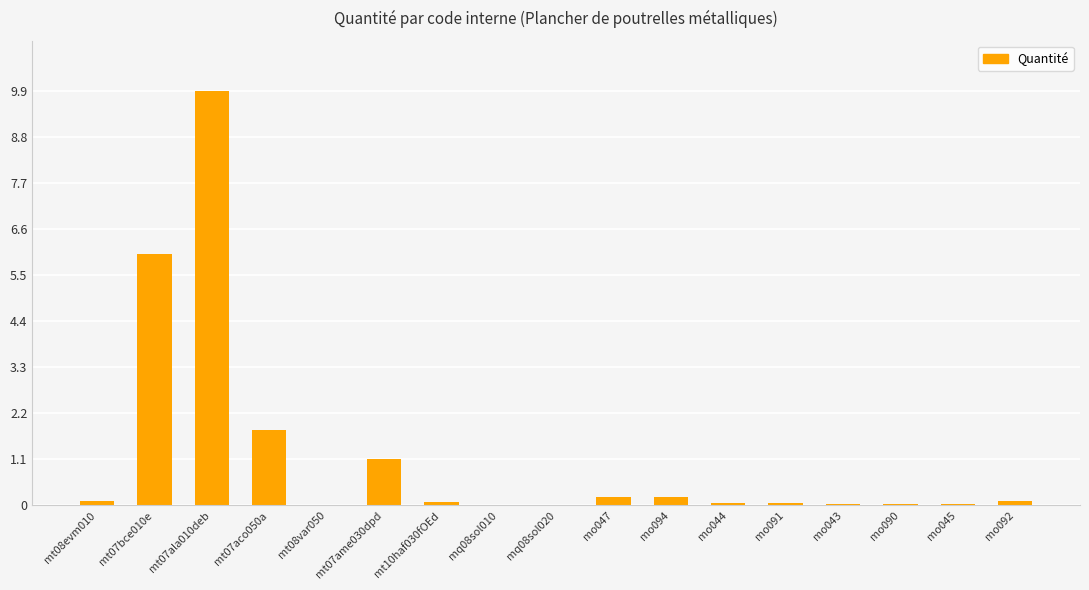

The chart shows a value of 0.1 at mo092. True or false?

True